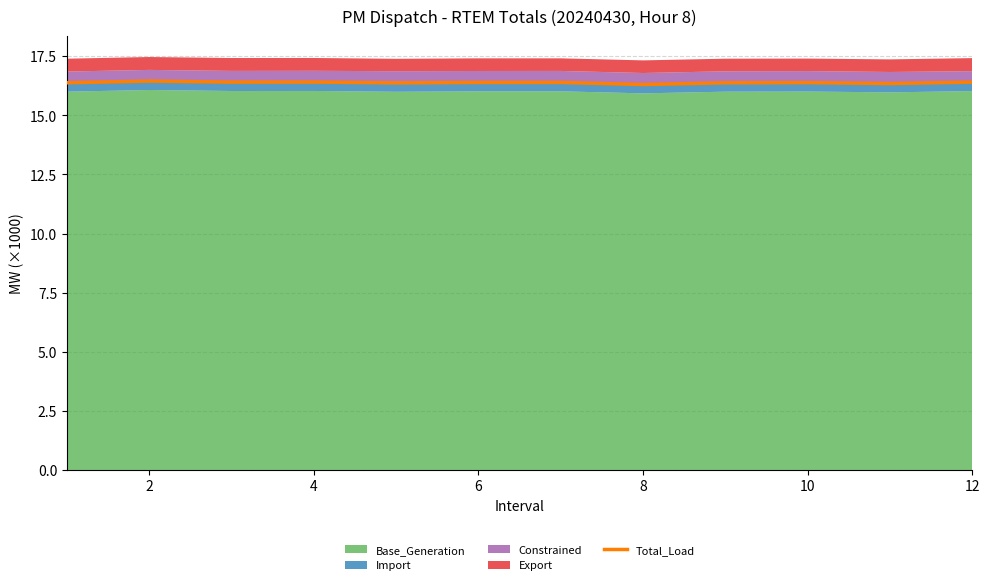

The value of Total_Load at 4 is 9.1. True or false?

False